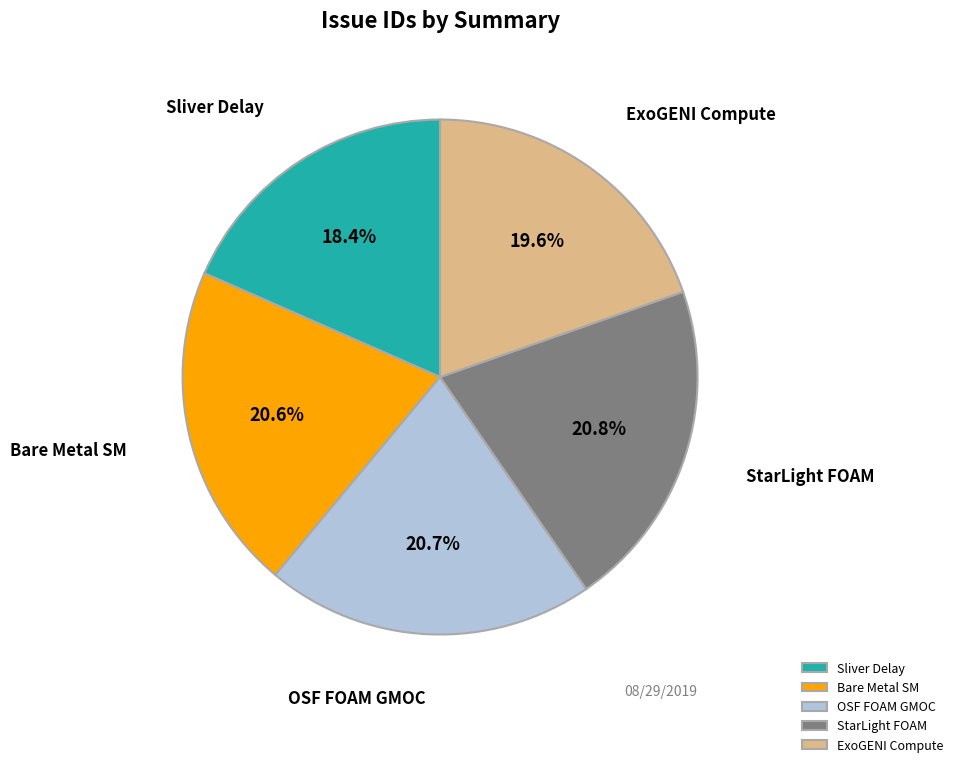

Is there a majority slice in this chart?

No